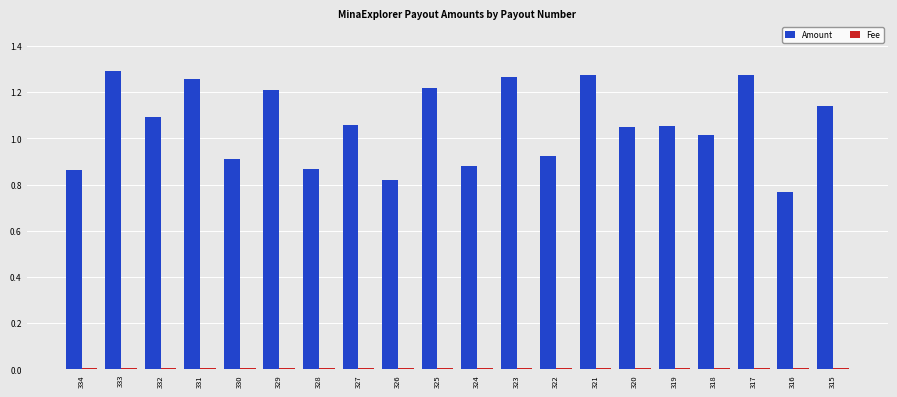

Is it true that Amount equals 0.9 at 334?

True